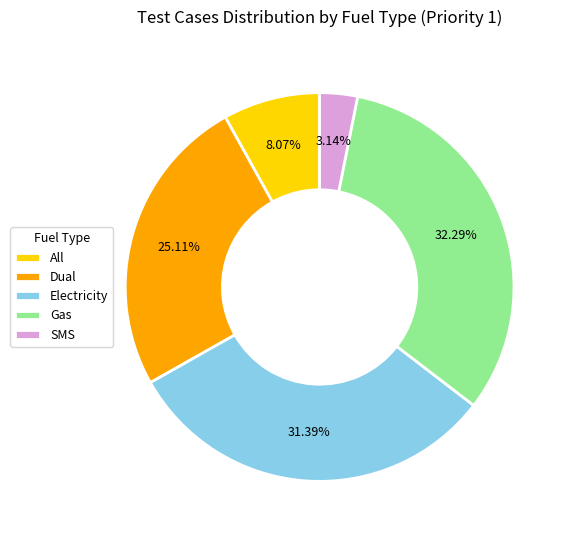

Rank the categories by value from highest to lowest.

Gas, Electricity, Dual, All, SMS